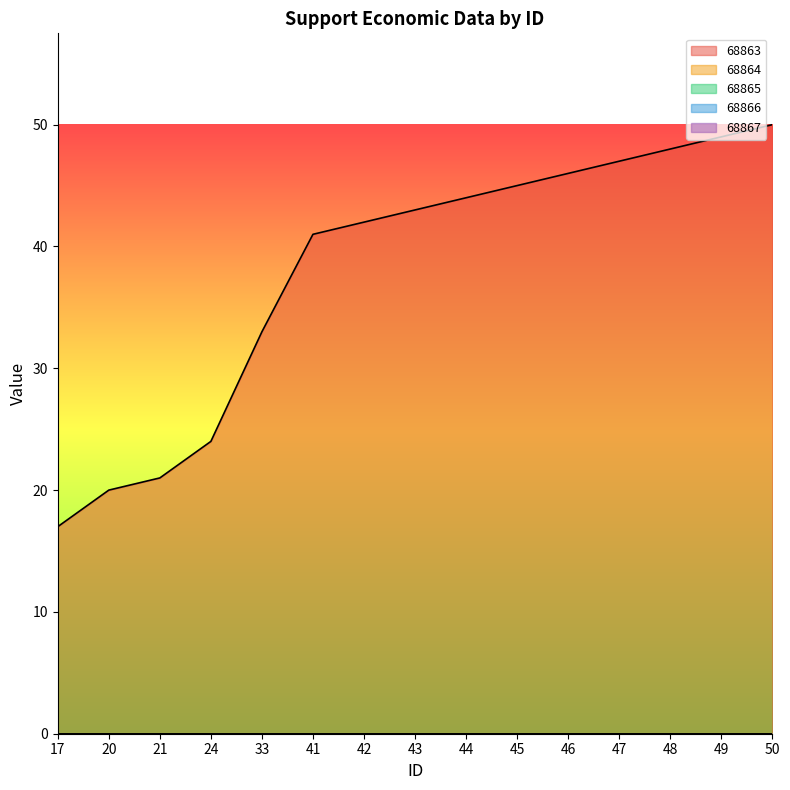

Count the number of data series in this chart.

5